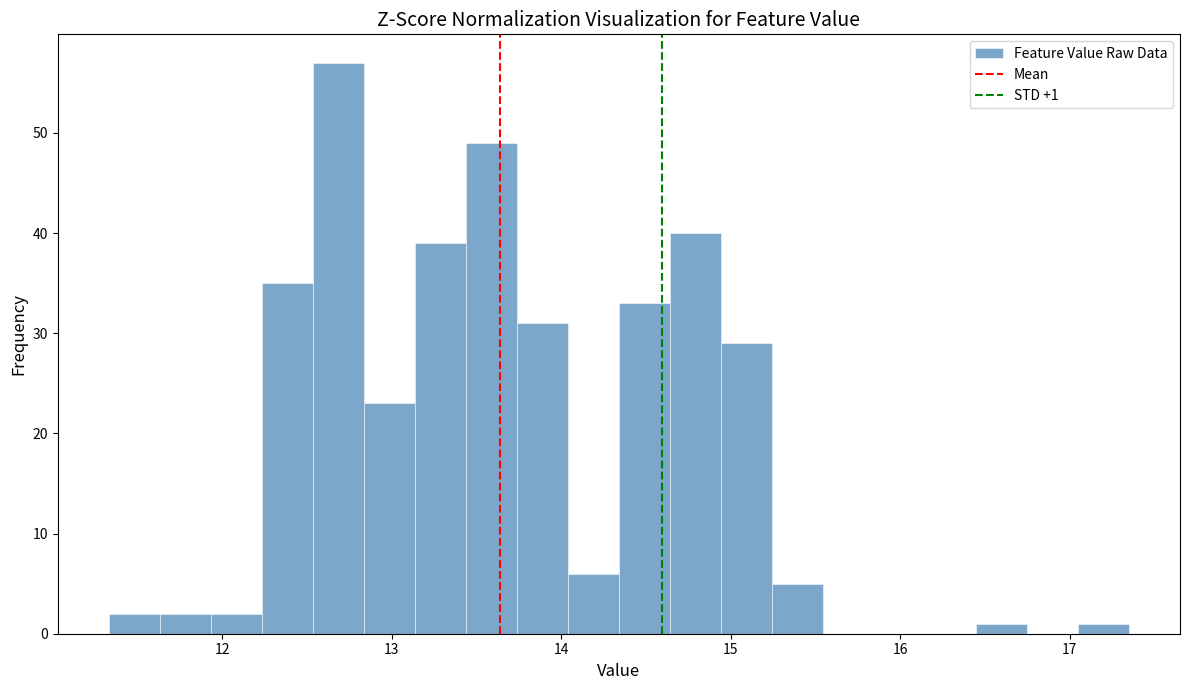

Around what value on the x-axis is the tallest bar? Give the approximate position of its centre, as read against the axis.

12.7